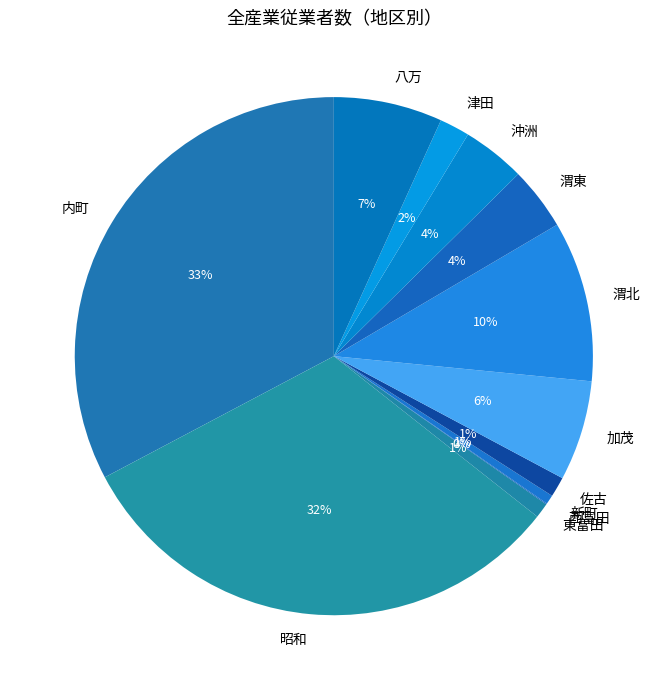

The 佐古 slice represents 11% of the pie. True or false?

False